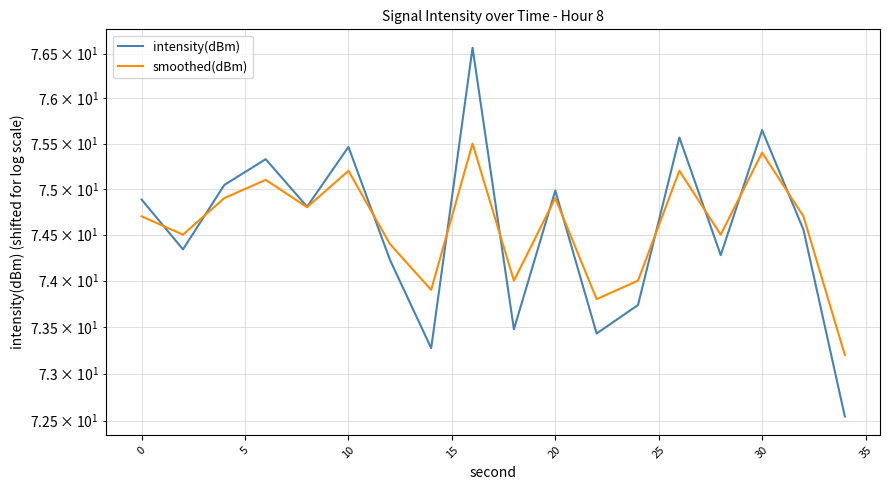

How many data points does each series have?

18